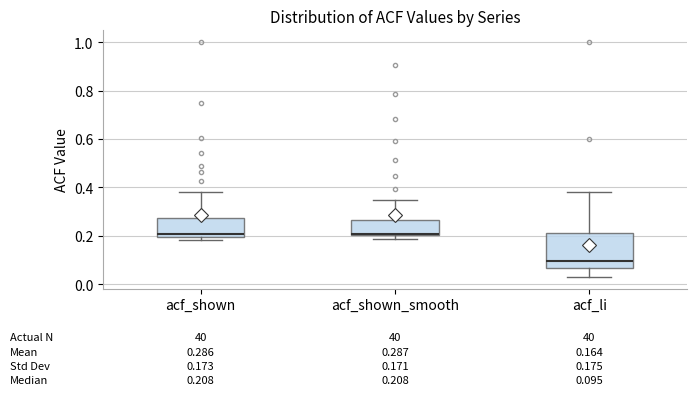

Which box is the tallest, from its lower edge to its upper edge?

acf_li